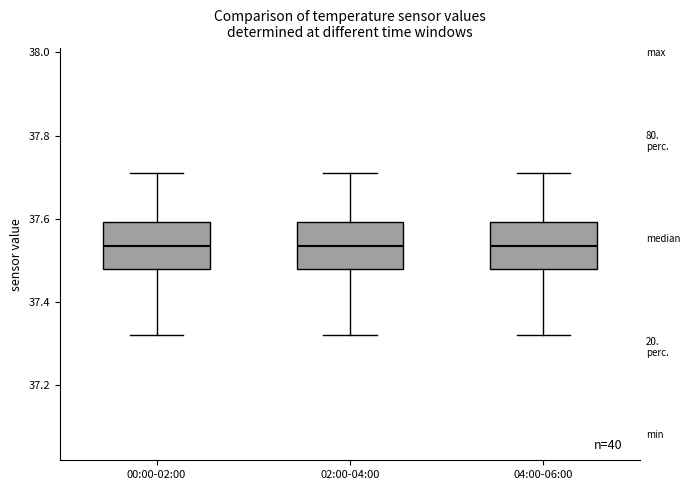

Reading left to right, transcribe this box plot: for each box, give where its median line is, the range the box spans, and where its two whiskers end, as read against the y-axis. The values are not printed on the chart, so give them approximately, as read against the axis.

00:00-02:00: median 37.54, box 37.48 to 37.60, whiskers 37.32 to 37.72
02:00-04:00: median 37.54, box 37.48 to 37.60, whiskers 37.32 to 37.72
04:00-06:00: median 37.54, box 37.48 to 37.60, whiskers 37.32 to 37.72